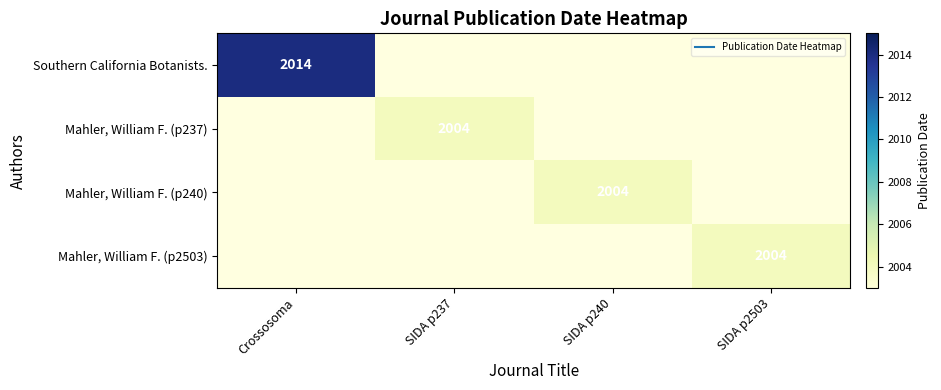

Rank the series at SIDA p240 from highest to lowest value.

Southern California Botanists., Mahler, William F. (p237), Mahler, William F. (p240), Mahler, William F. (p2503)